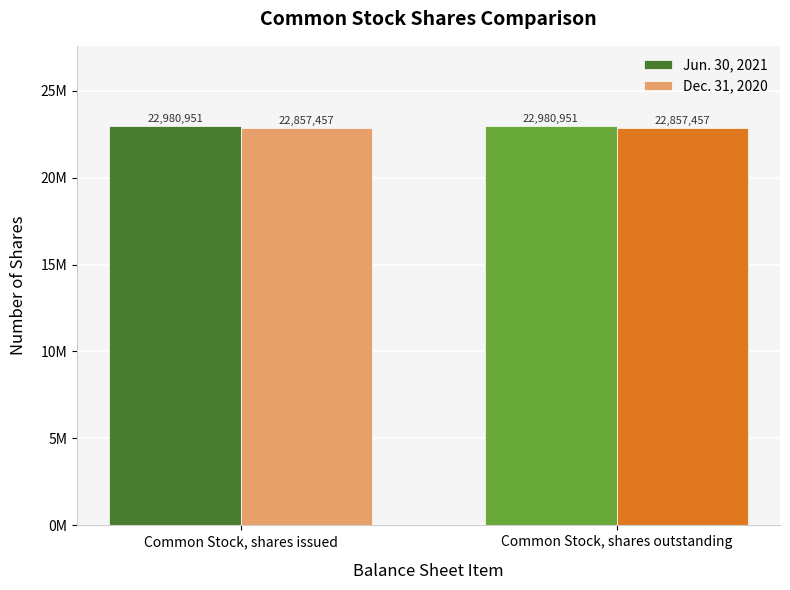

What position from the left is Common Stock, shares outstanding?

2